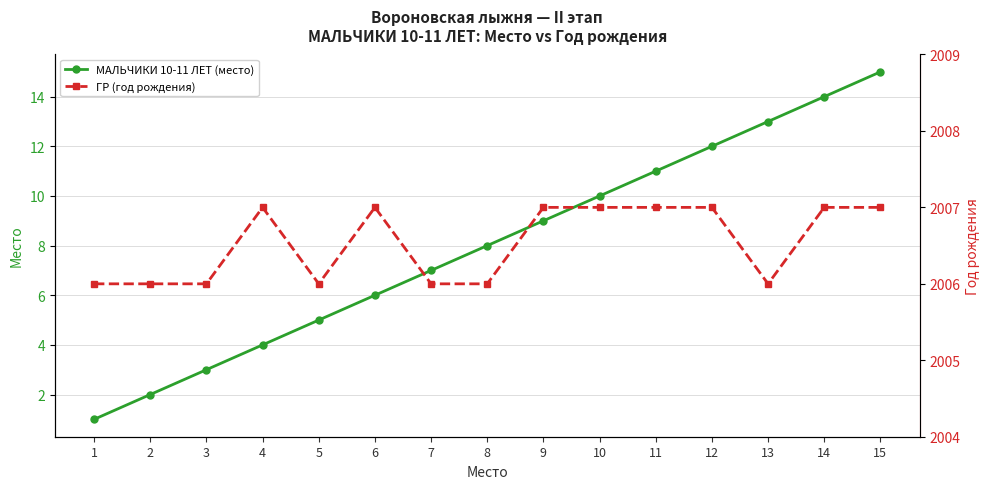

The ГР (год рождения) series shows 2854 at 5. True or false?

False